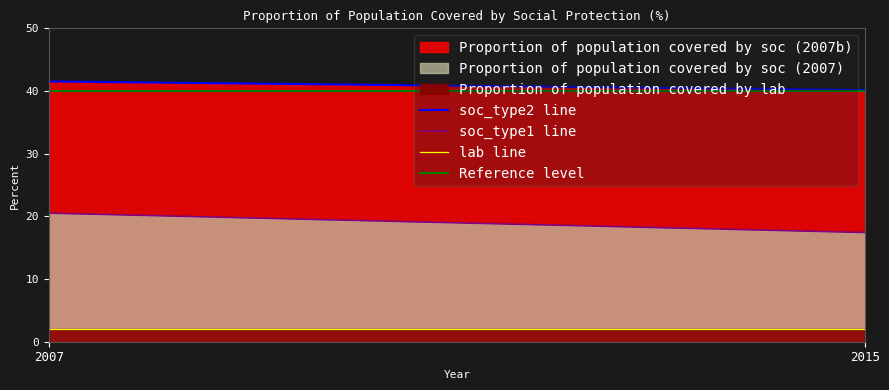

Rank the series by their maximum value, from highest to lowest.

soc_type2 line, Reference level, soc_type1 line, lab line